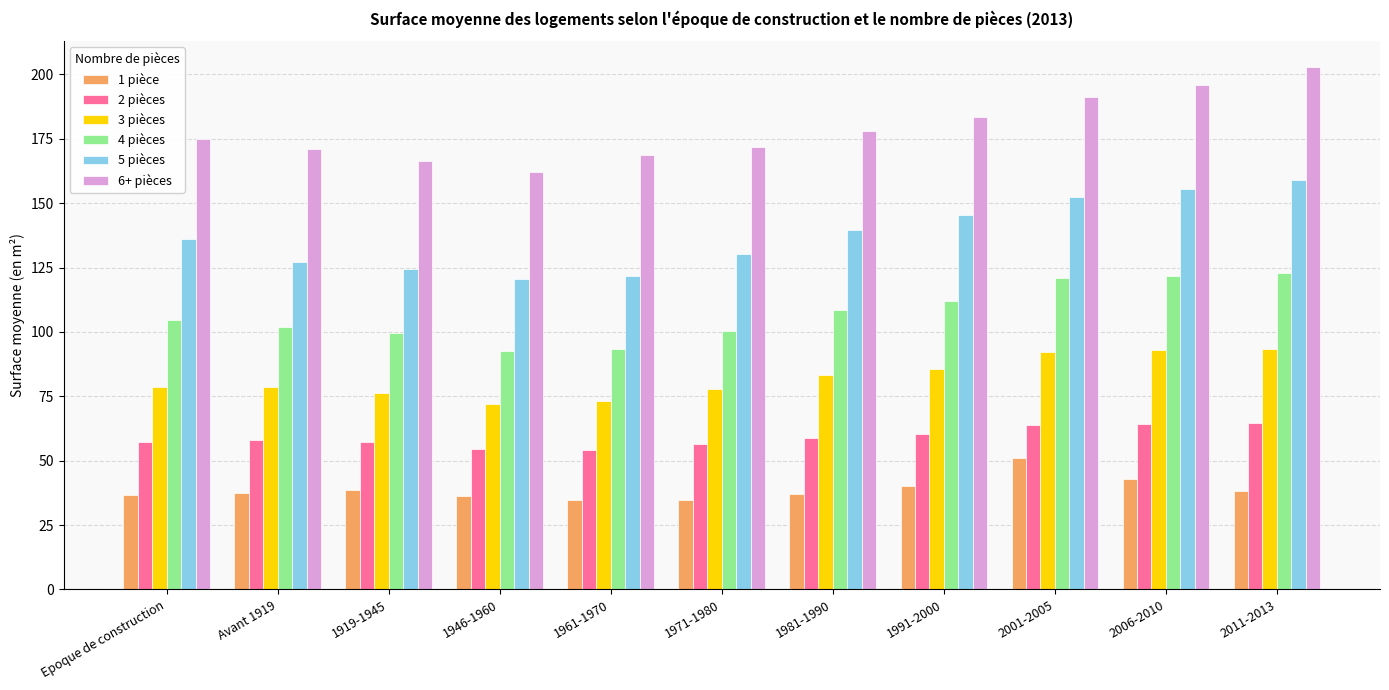

What are all the series names shown in the legend?

1 pièce, 2 pièces, 3 pièces, 4 pièces, 5 pièces, 6+ pièces